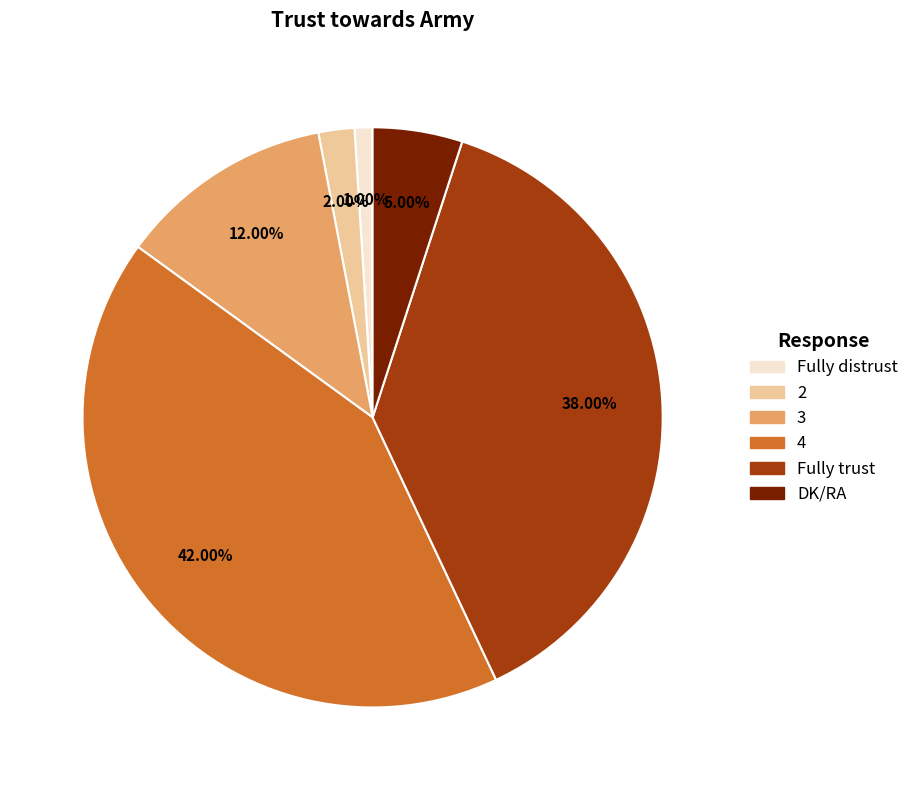

The Fully trust slice represents 38% of the pie. True or false?

True